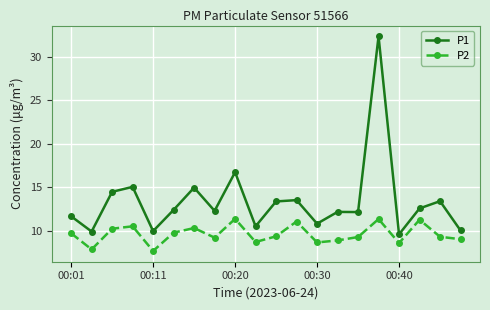

What is the greatest value displayed?

32.3